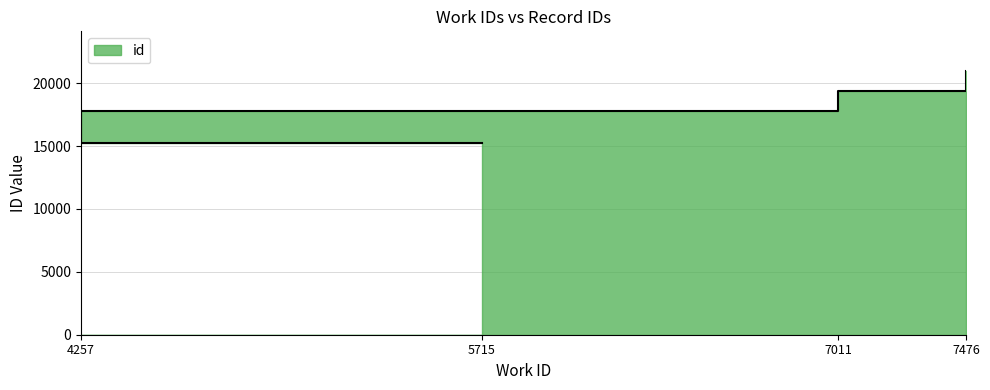

Rank the categories by value from highest to lowest.

7476, 7011, 4257, 5715